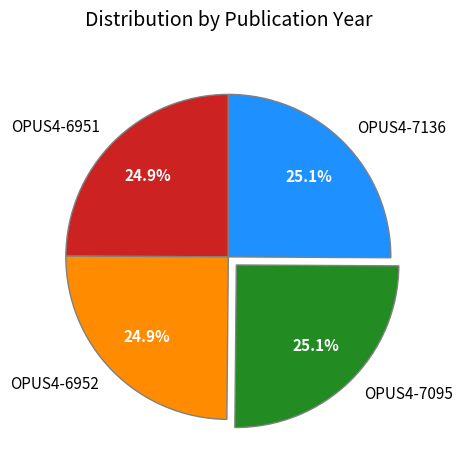

Is OPUS4-6951 the majority of the pie?

No